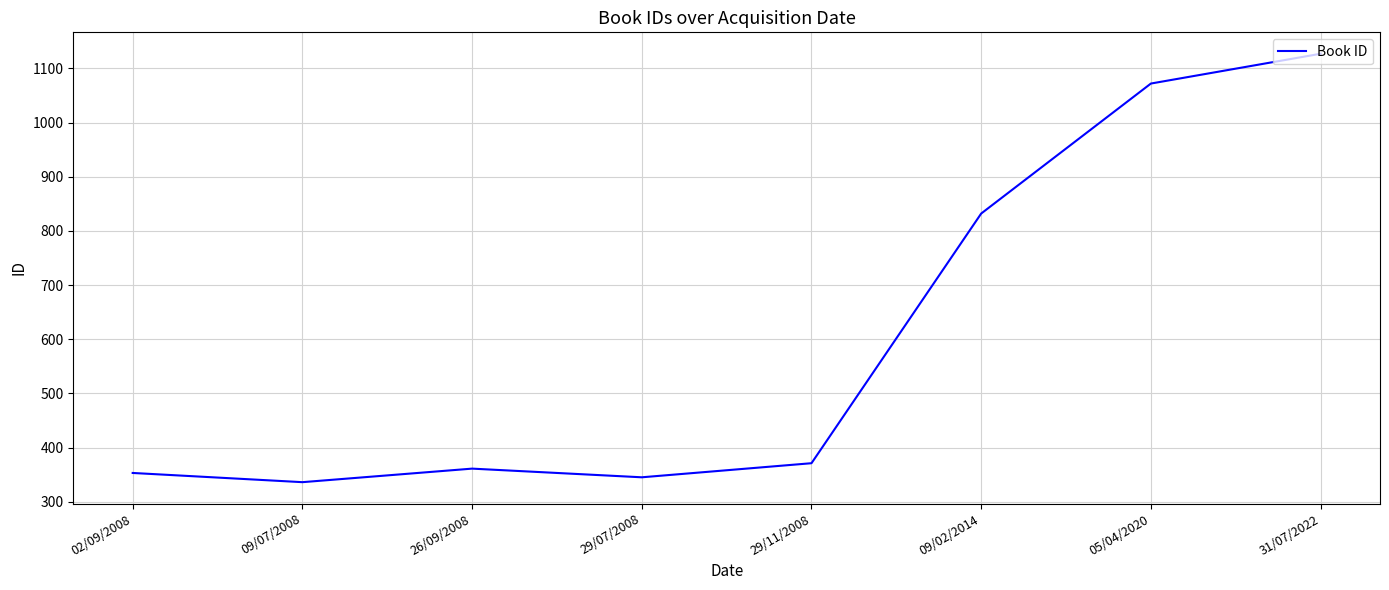

What is the sum of the values at 29/07/2008 and 02/09/2008?

698